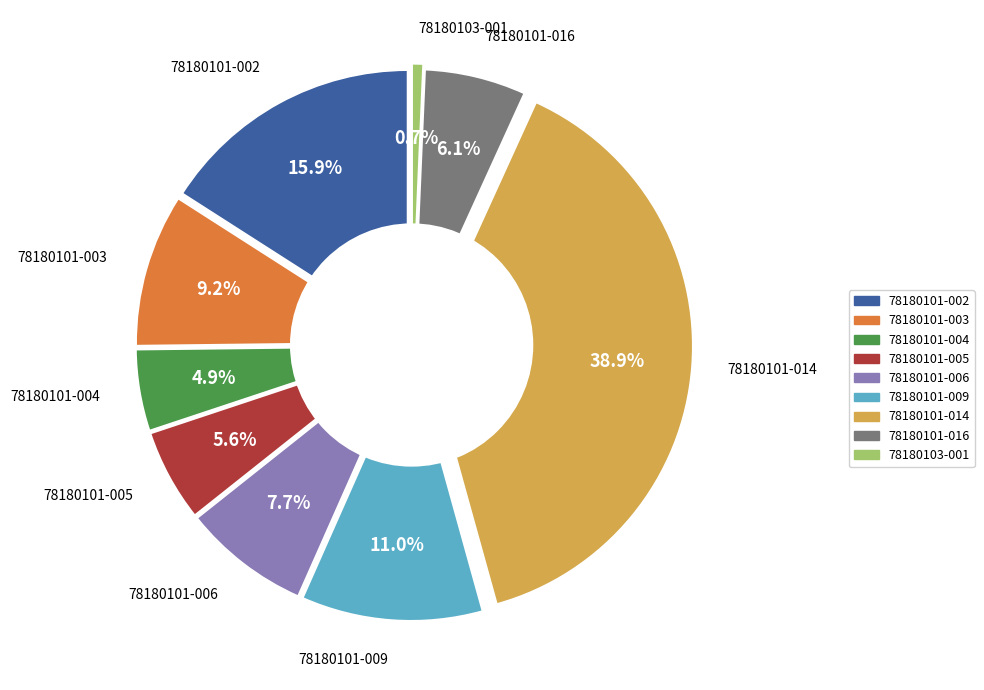

What percentage do 78180101-004 and 78180101-016 together represent?

11.0%